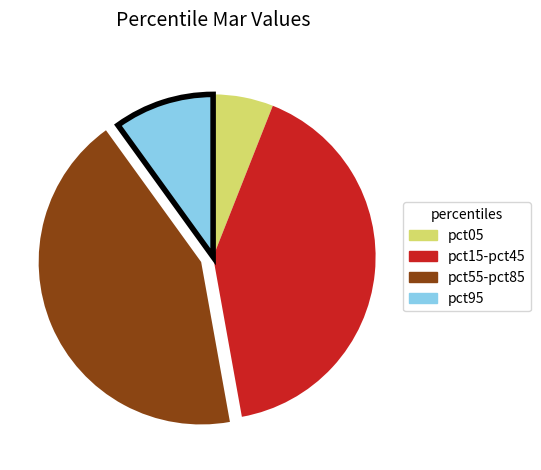

Which slice is the largest?

pct55-pct85